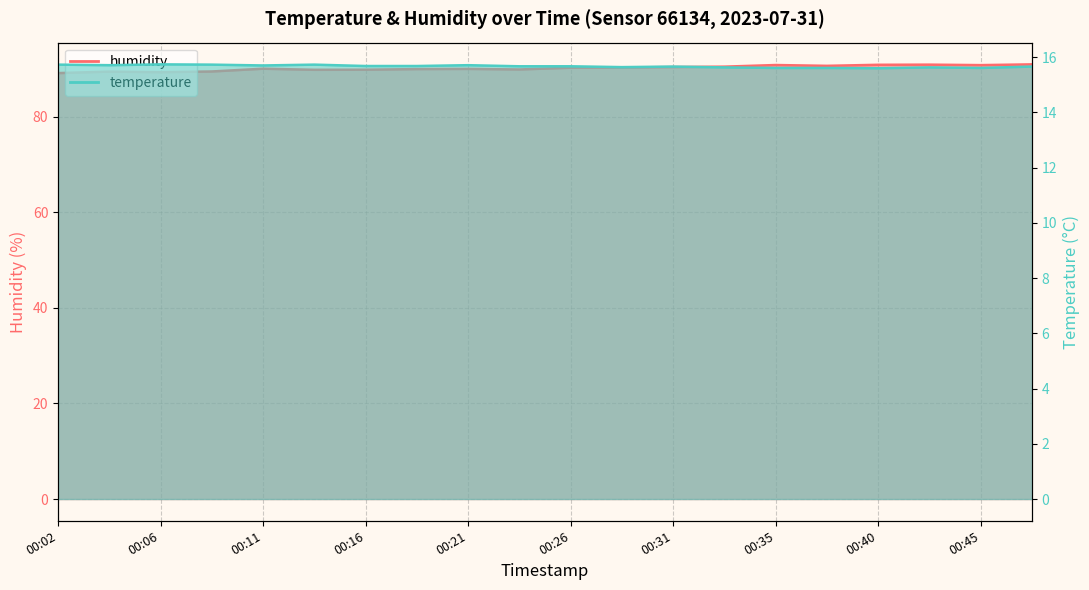

What is the difference between the maximum and second lowest values in the temperature series?

0.1